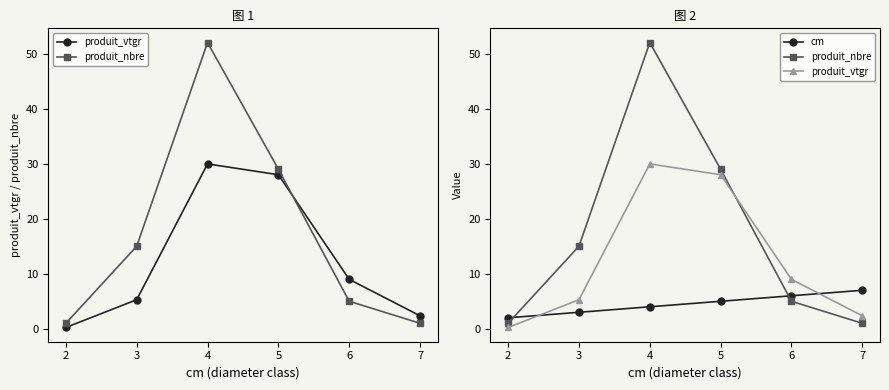

The value of produit_vtgr at 7 is 3.4. True or false?

False